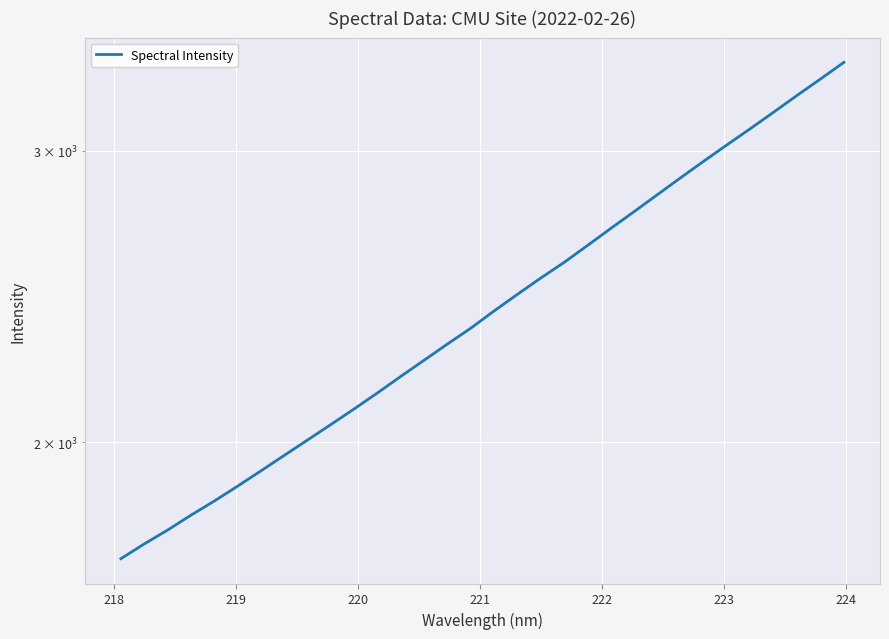

True or false: there are more than 1 points higher than both neighbors.

False